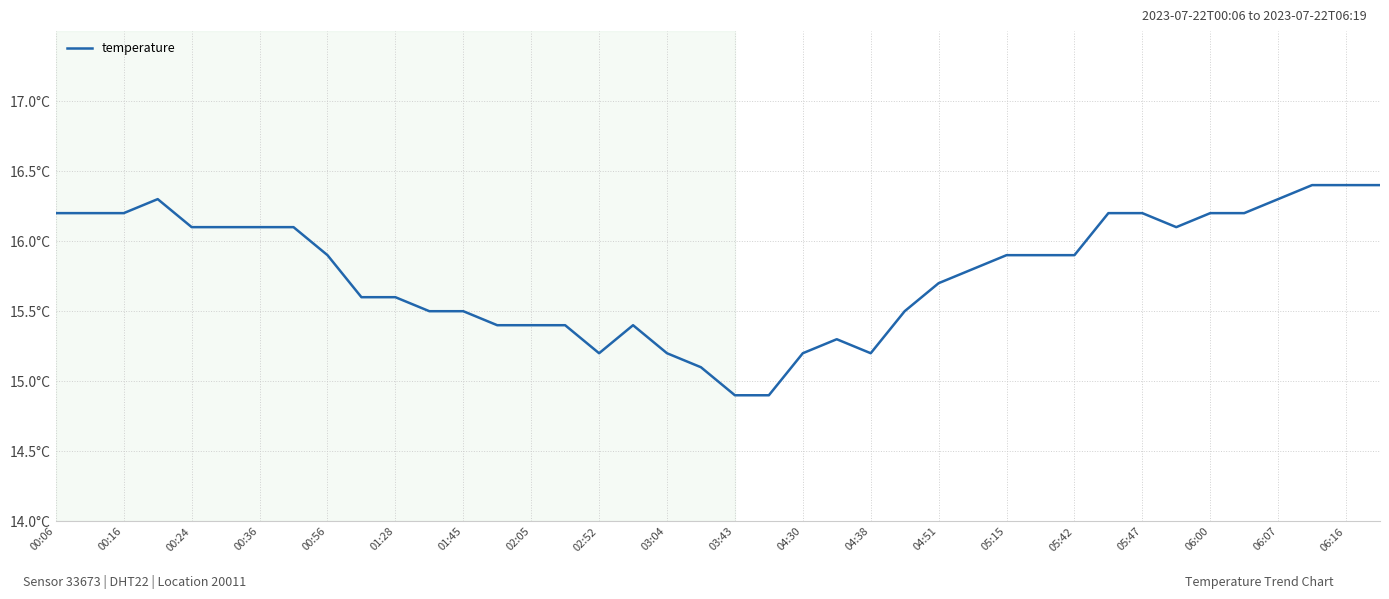

Is this an area chart (filled region under the line)?

No